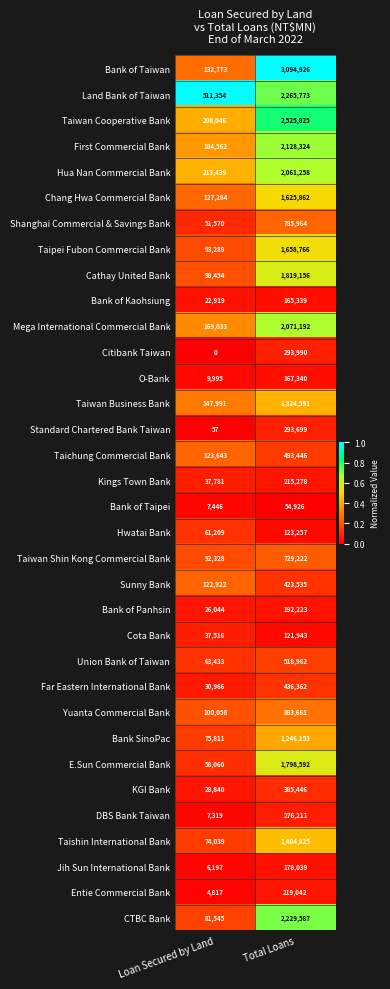

Between Loan Secured by Land and Total Loans, which series saw the biggest shift?

Bank of Taiwan